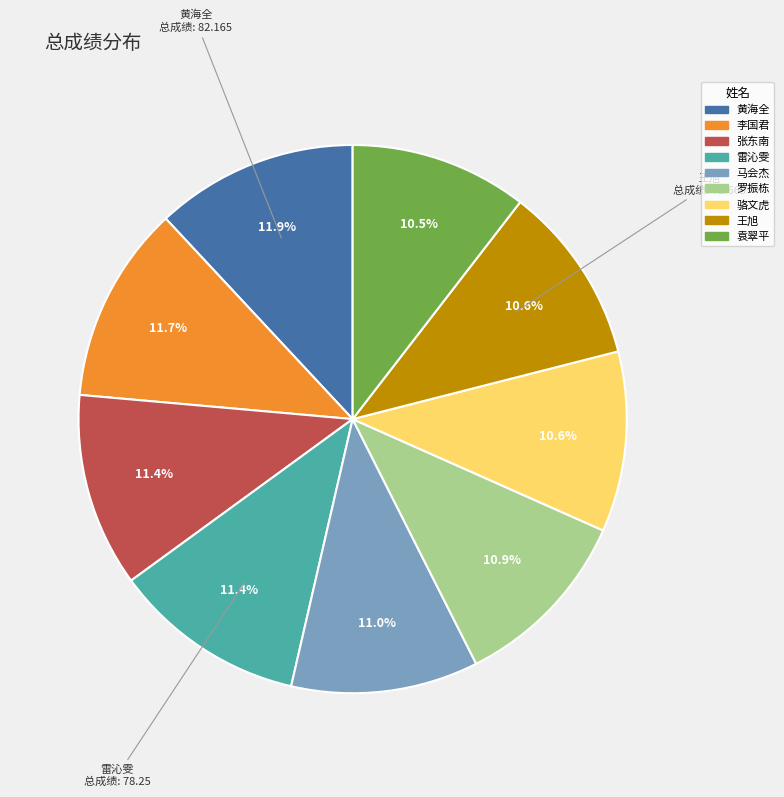

How much of the chart is everything except 骆文虎?

89.4%